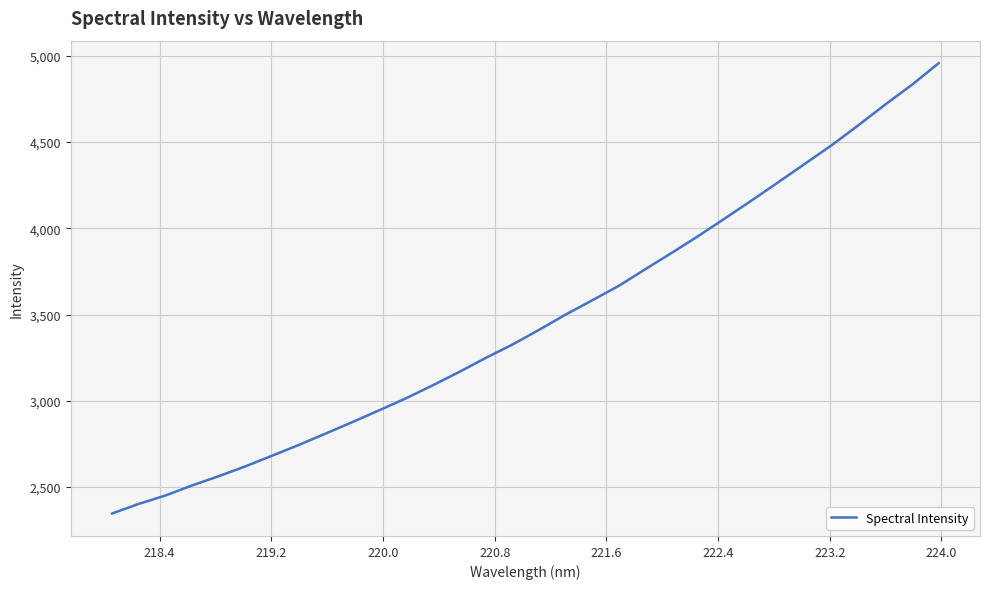

What is the average value?

3468.8